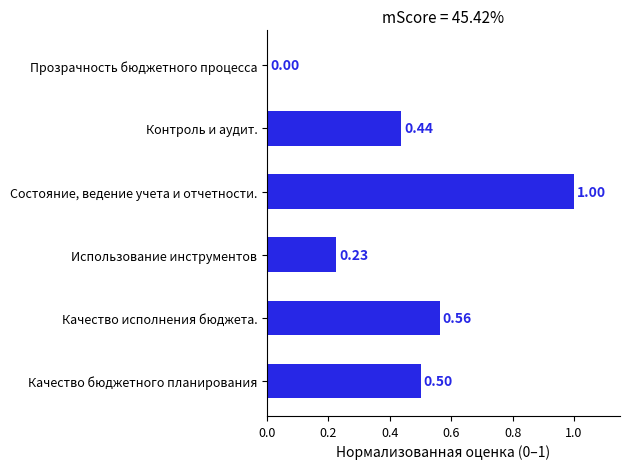

What is the greatest value displayed?

1.0